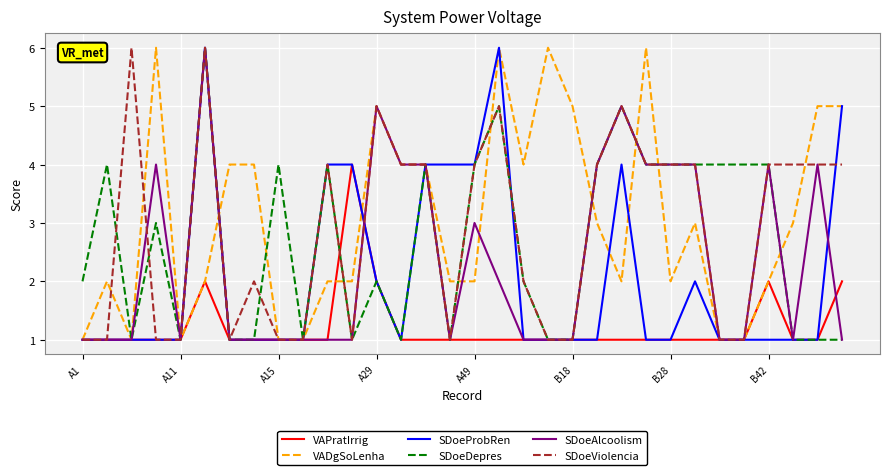

What is the greatest value displayed?

6